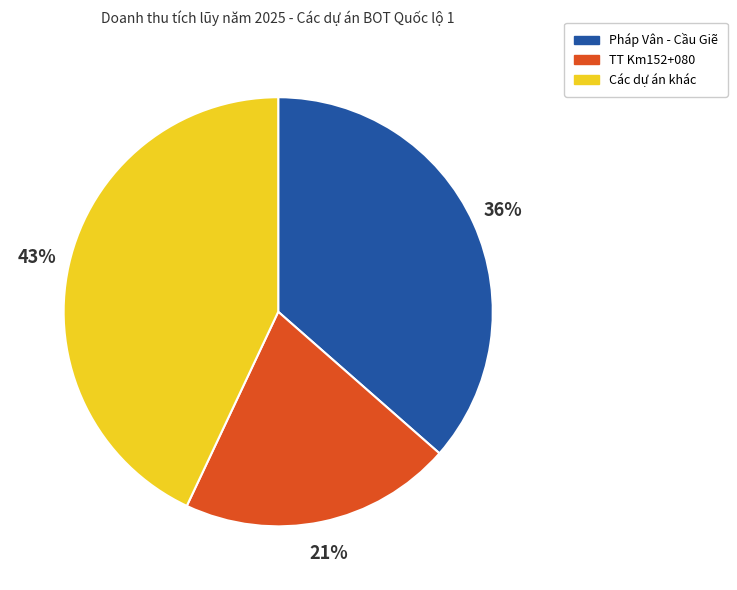

Is there any slice that represents more than half of the pie?

No